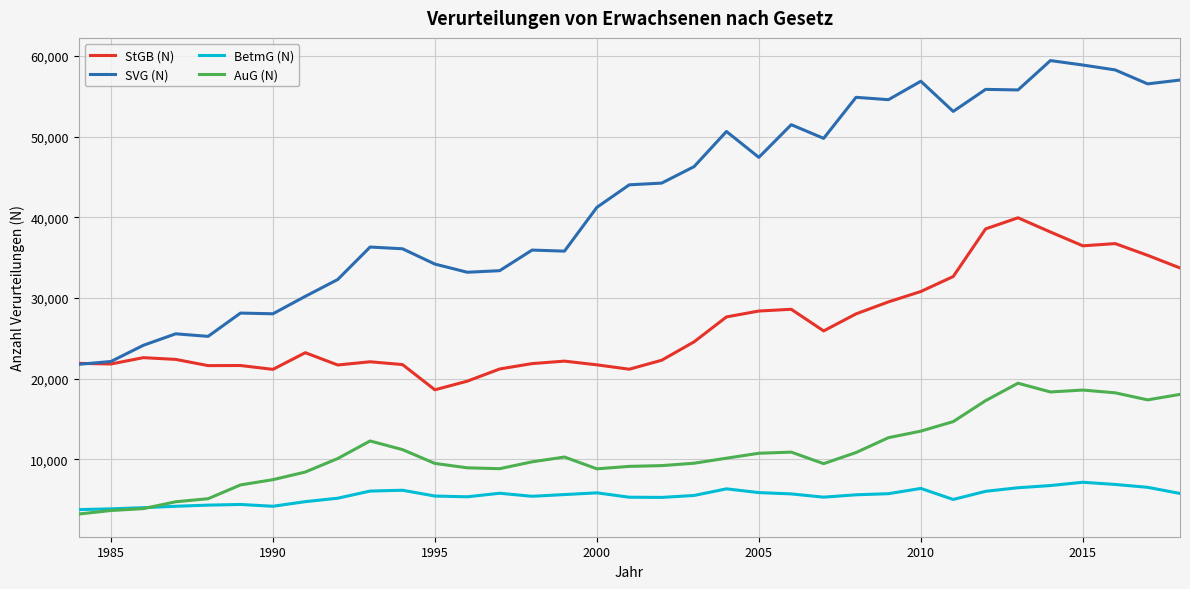

What is the difference between the second highest and minimum values in the AuG (N) series?

15375